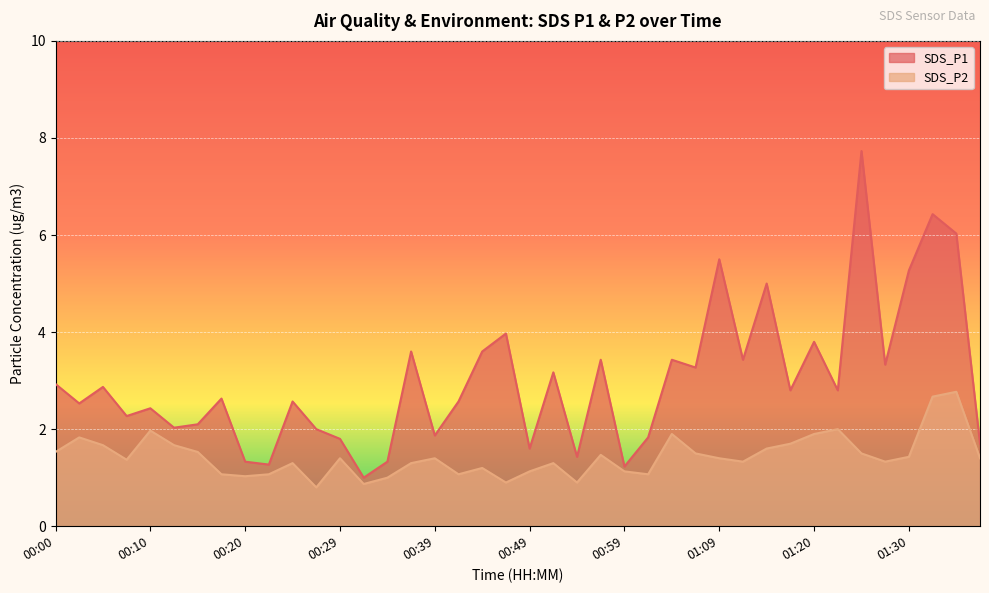

Is the value of SDS_P1 at 01:15 greater than the value of SDS_P2 at 01:35?

Yes